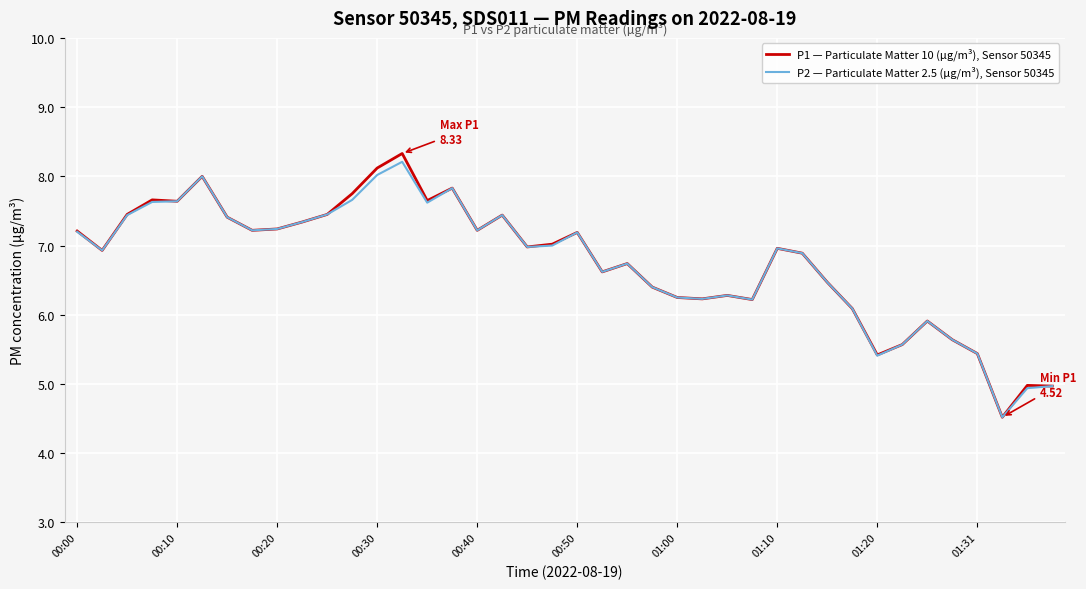

Which series has the widest spread of values?

P1 — Particulate Matter 10 (µg/m³), Sensor 50345